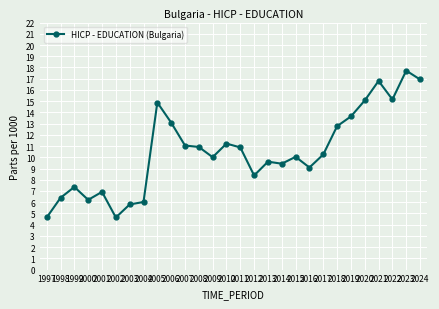

What is the change in value from 2009 to 2014?

-0.6